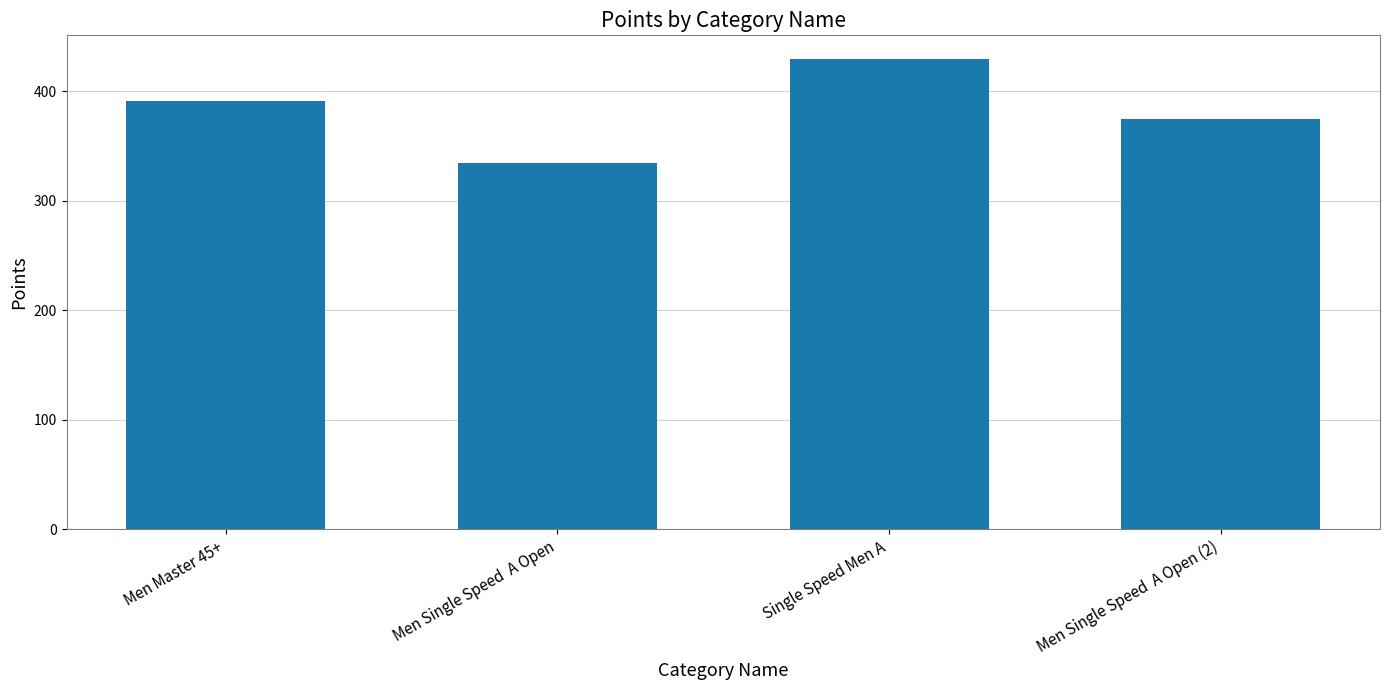

Count the number of categories in the chart.

4